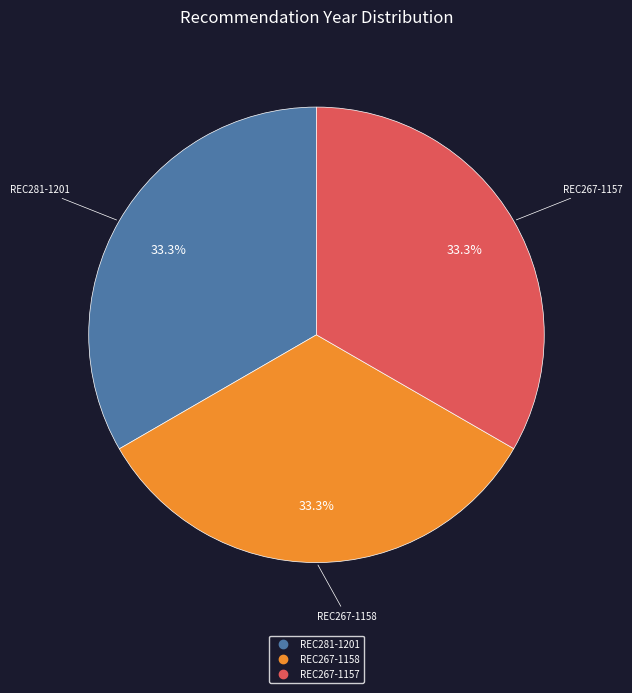

What is the total percentage of REC267-1157 and REC267-1158?

66.7%